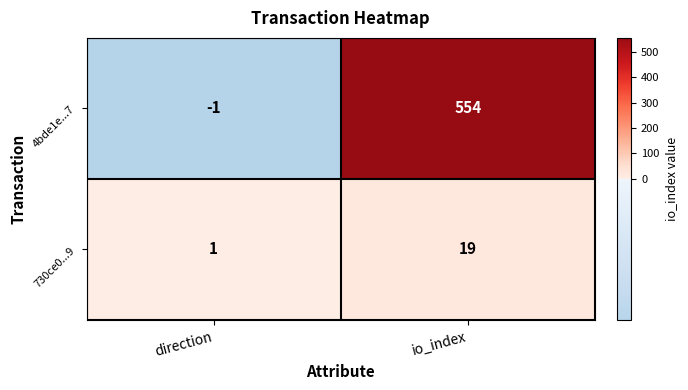

At which category is the sum across all series the highest?

io_index